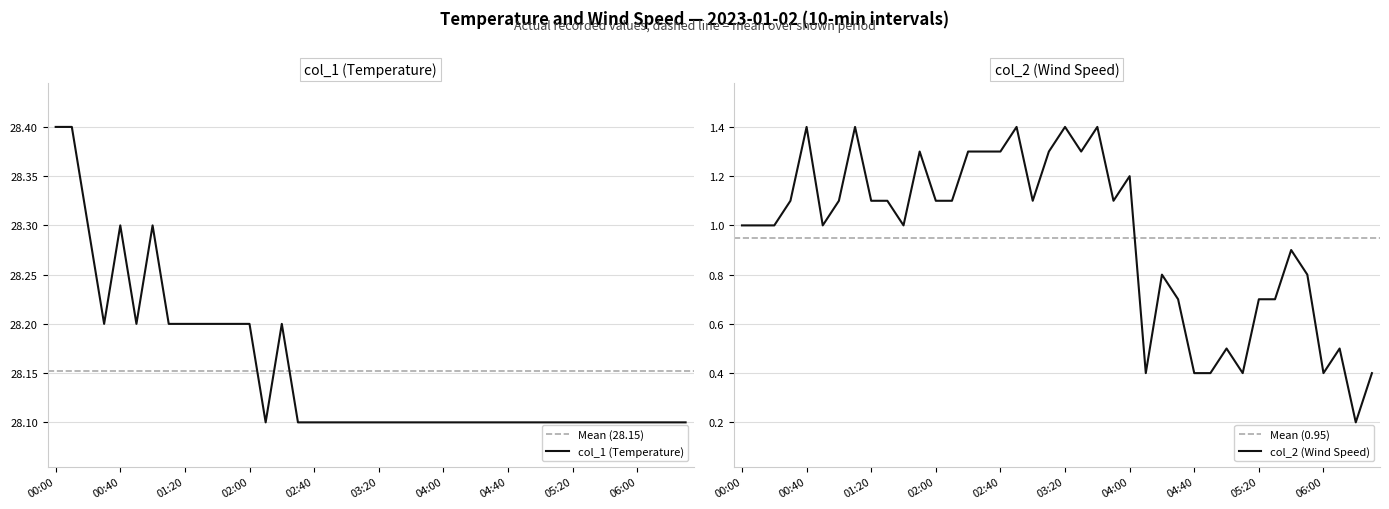

In col_2 (Wind Speed), how many points are higher than both neighbors (excluding endpoints)?

11